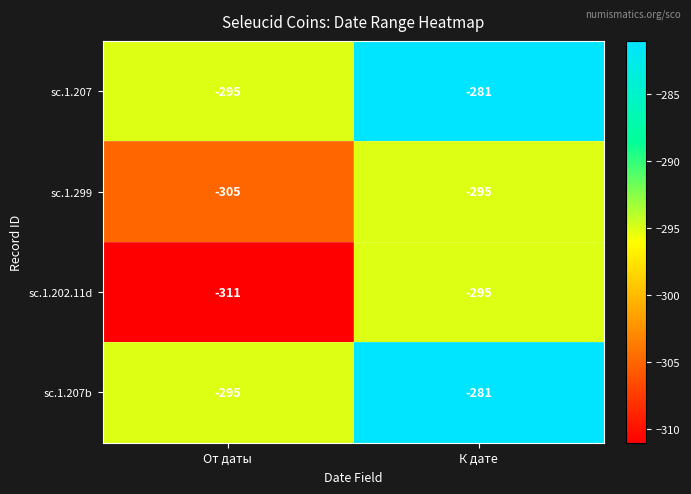

Reading right to left, transcribe all the data shown in this chart.

sc.1.207: -281	-295
sc.1.299: -295	-305
sc.1.202.11d: -295	-311
sc.1.207b: -281	-295